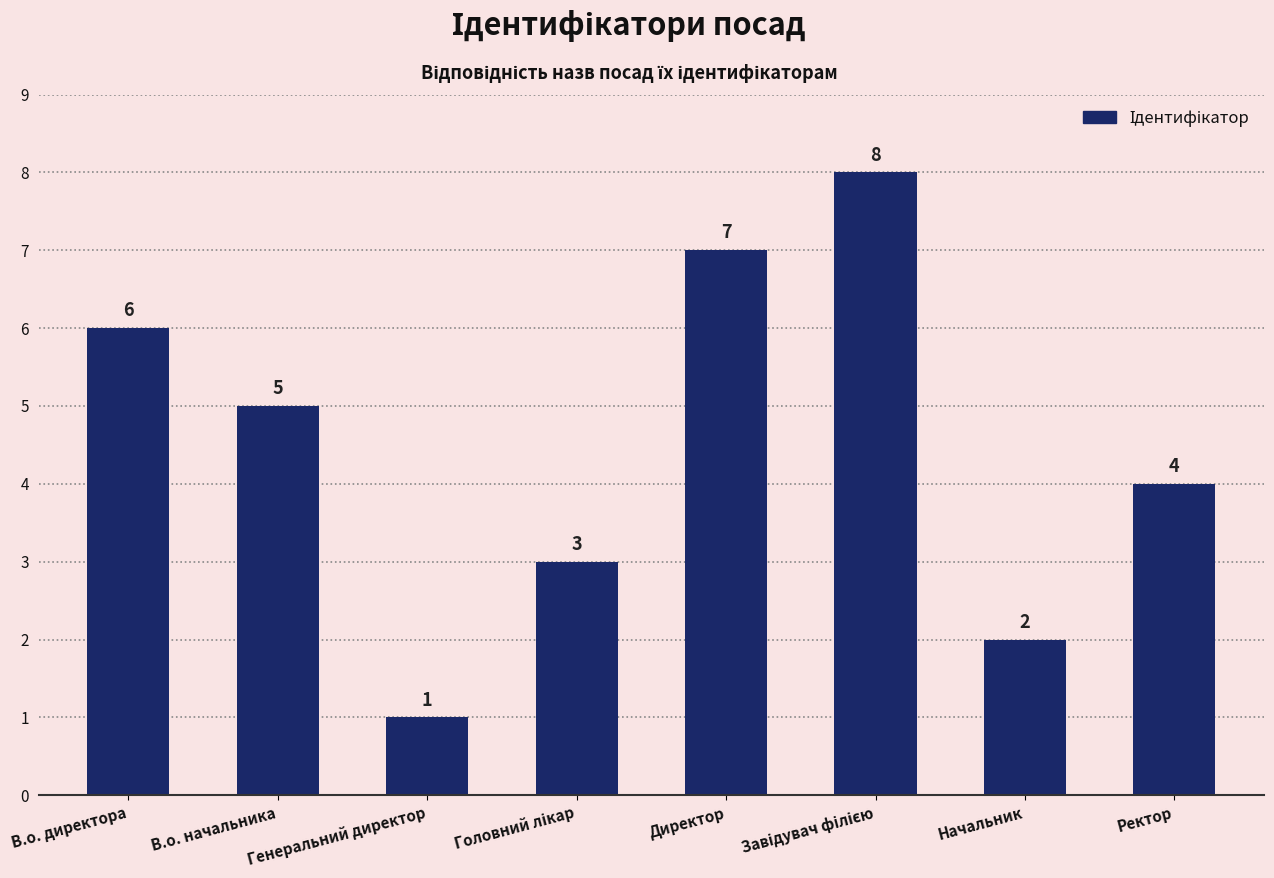

What is the smallest value displayed?

1